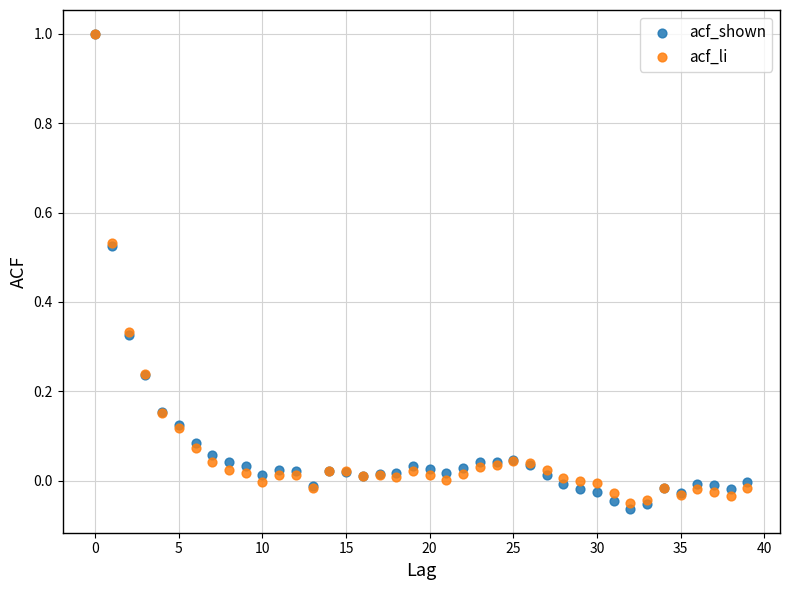

Which series has the largest Y range (max minus min)?

acf_shown